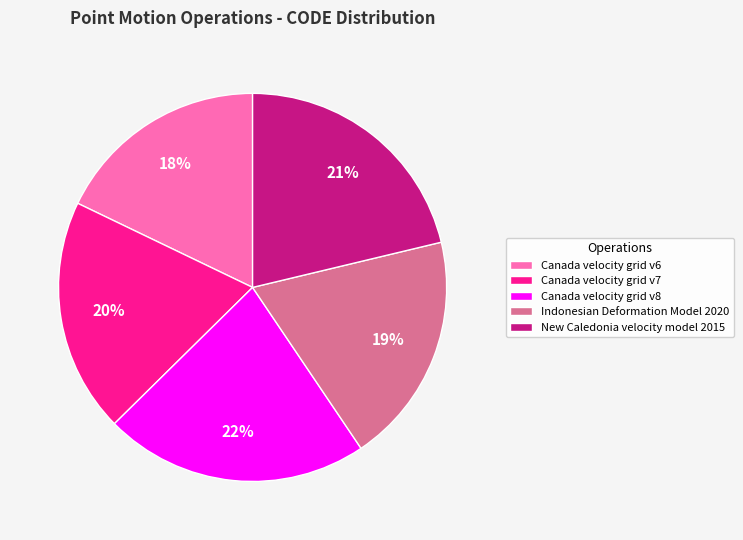

Between Indonesian Deformation Model 2020 and New Caledonia velocity model 2015, which is larger?

New Caledonia velocity model 2015